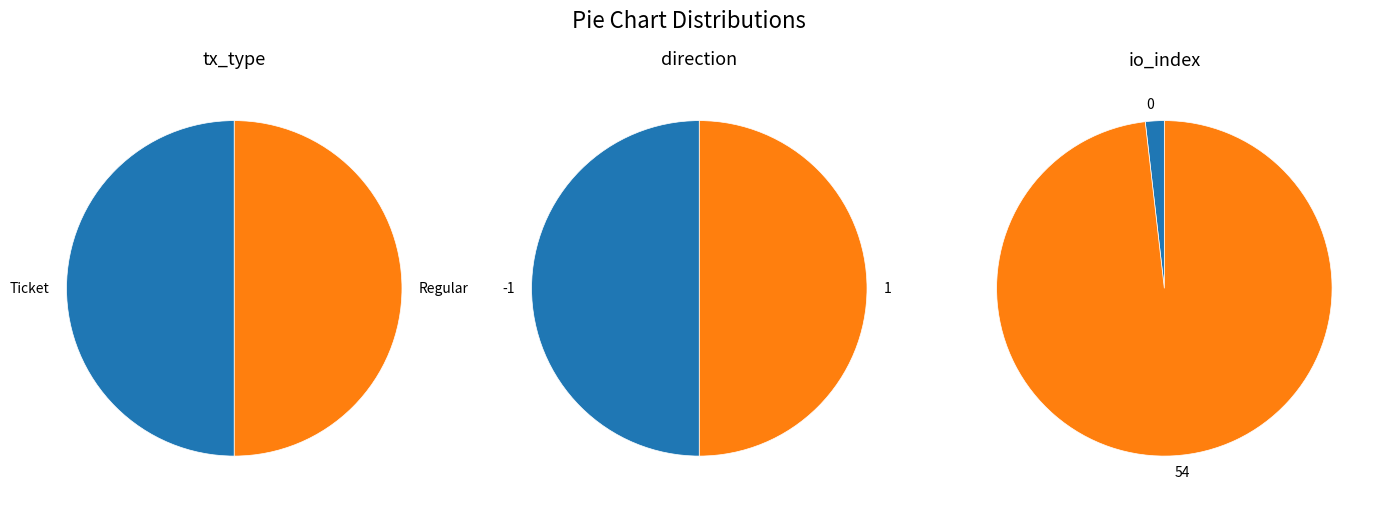

Does any single category account for the majority?

No